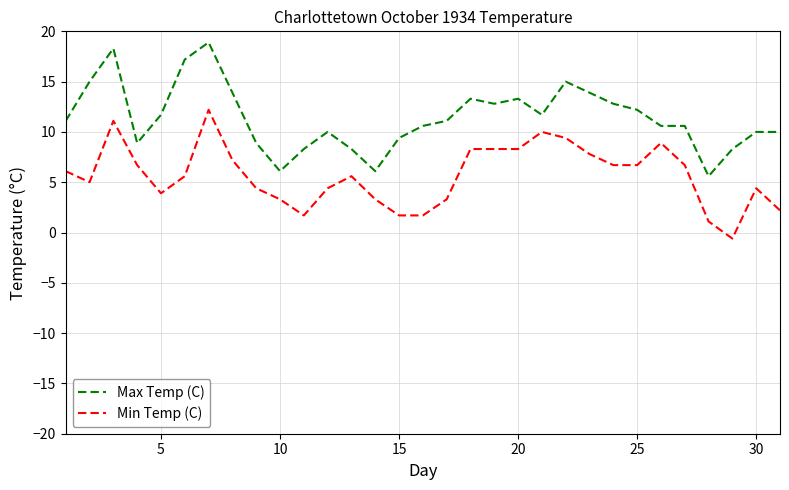

List the series in order of their peak value, lowest first.

Min Temp (C), Max Temp (C)